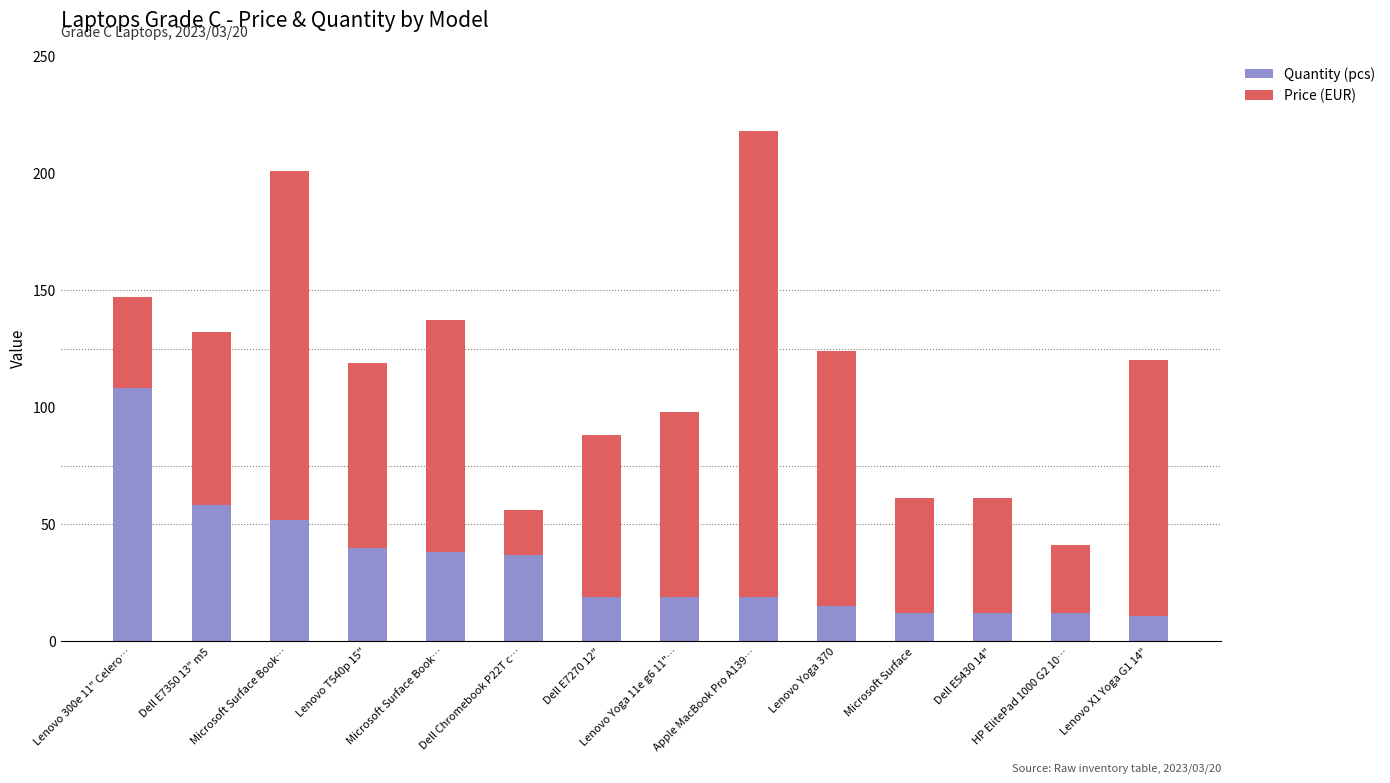

Does the chart contain any negative values?

No